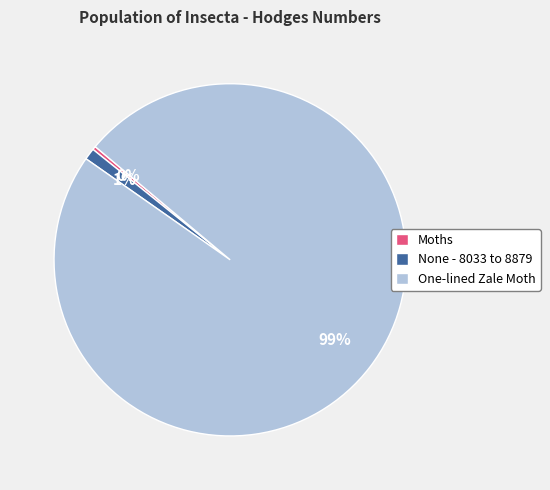

Count the number of slices in the pie.

3